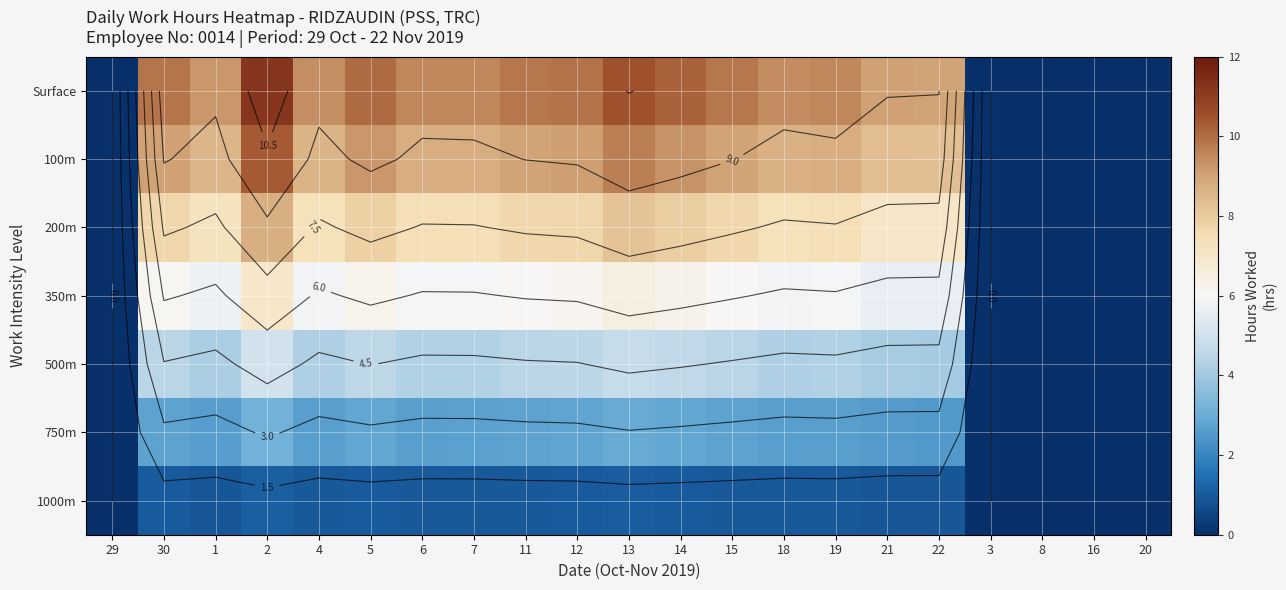

Which series has the largest total across all categories?

Surface